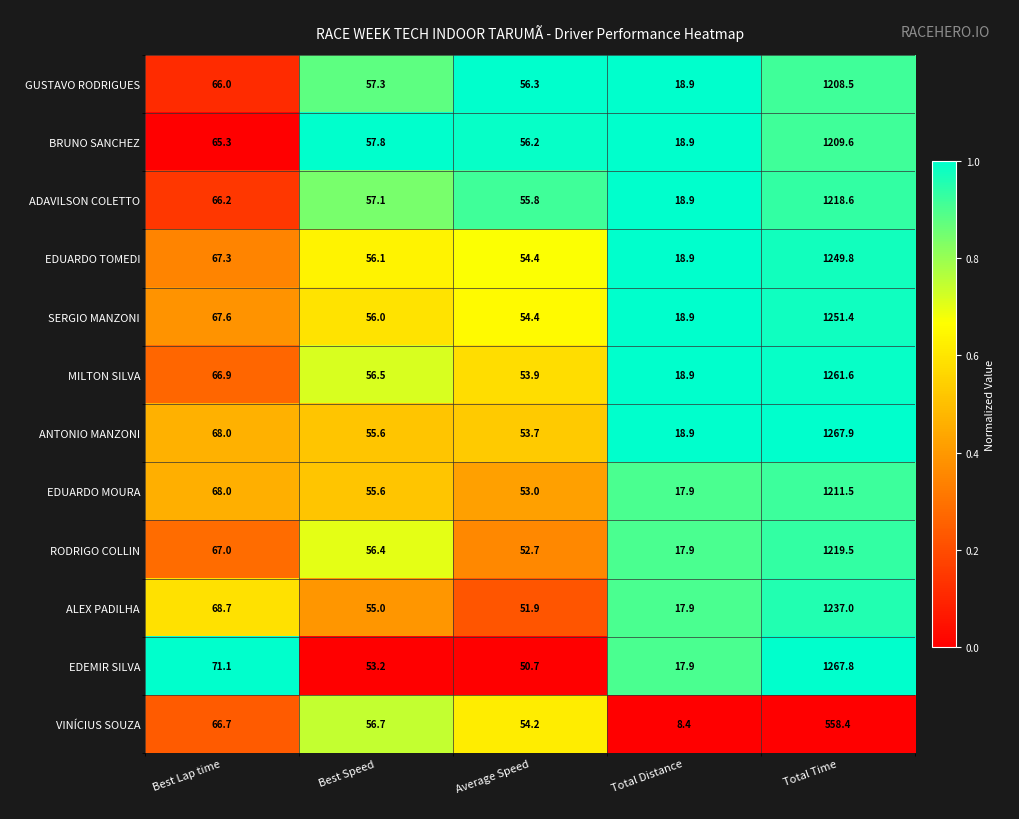

What is the difference between the GUSTAVO RODRIGUES values at Best Lap time and Total Time?

1142.5